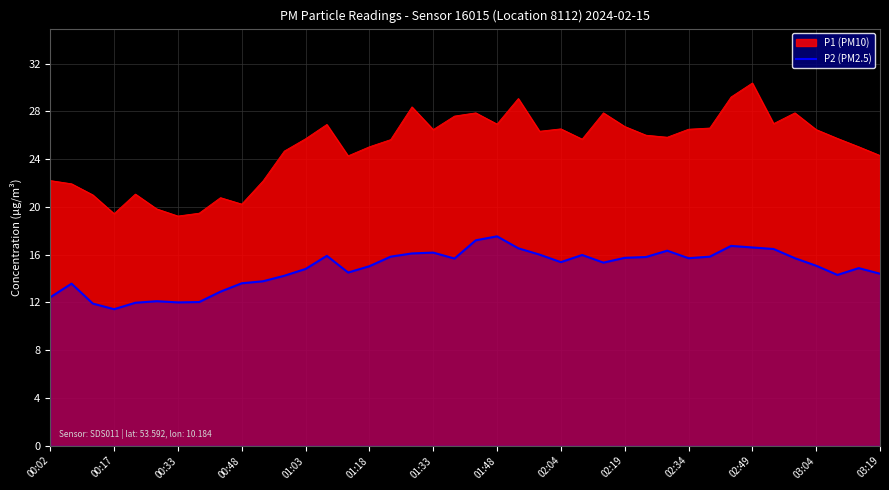

Which series has the widest spread of values?

P1 (PM10)